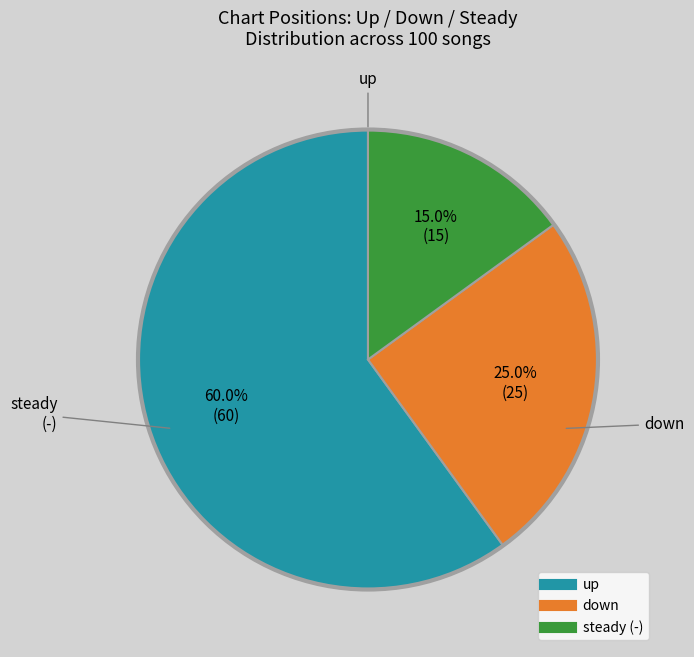

Is there any slice that represents more than half of the pie?

Yes